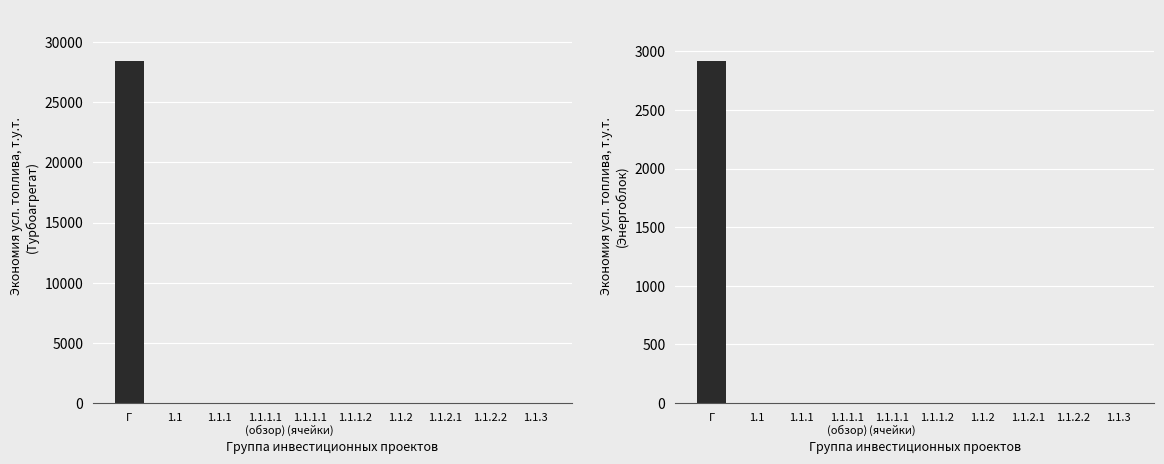

The col_4 (Энергоблок) series shows -1534 at 1.1.1.1
(обзор). True or false?

False